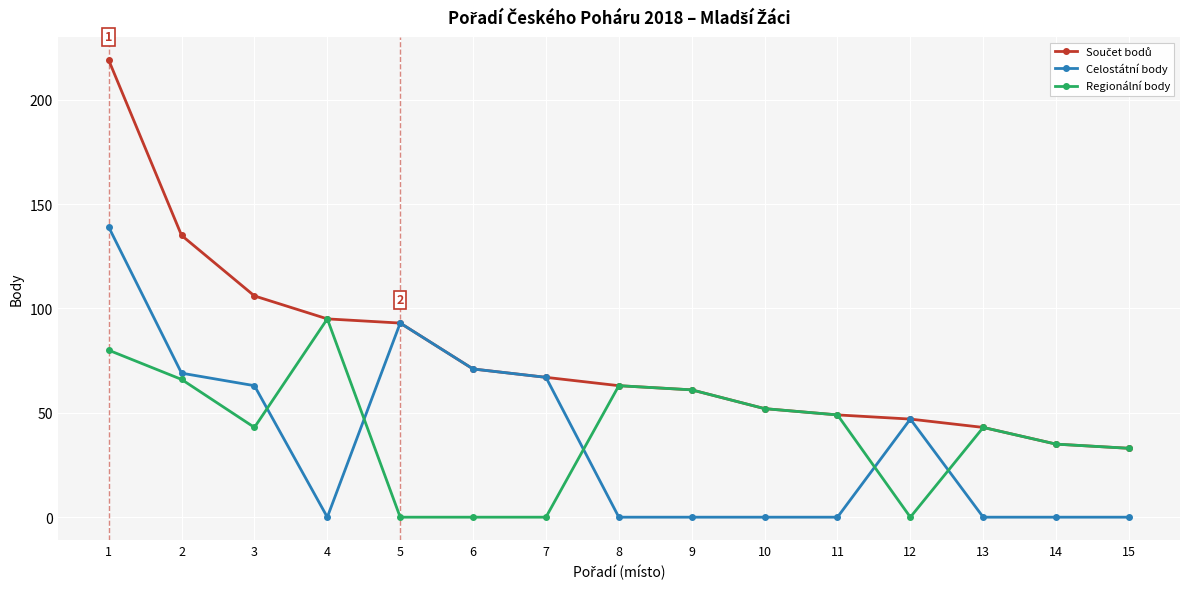

What is the spread (max minus min) of values at 15?

33